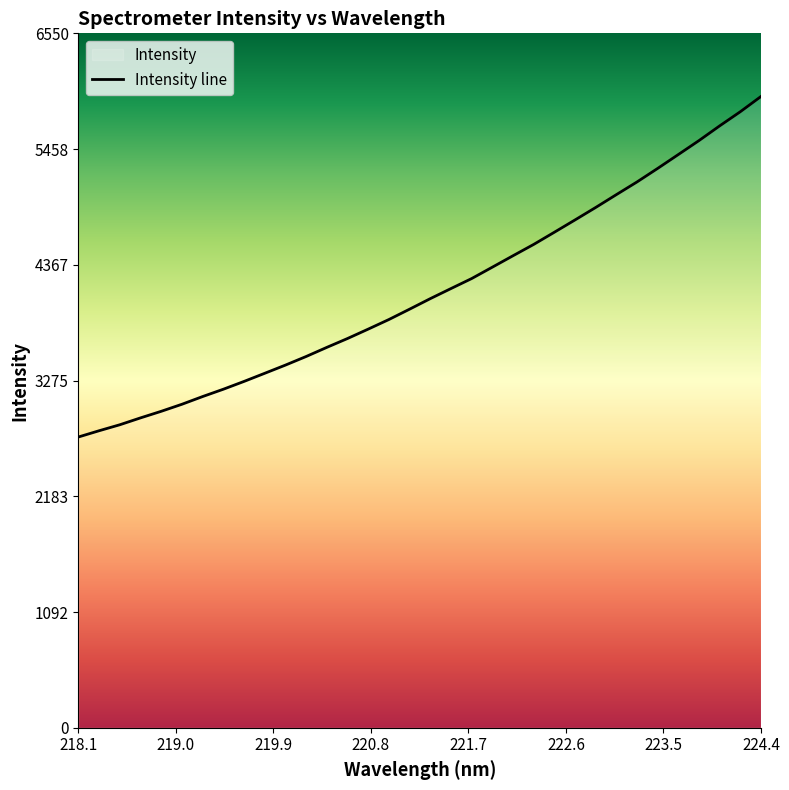

What is the greatest value displayed?

5954.5